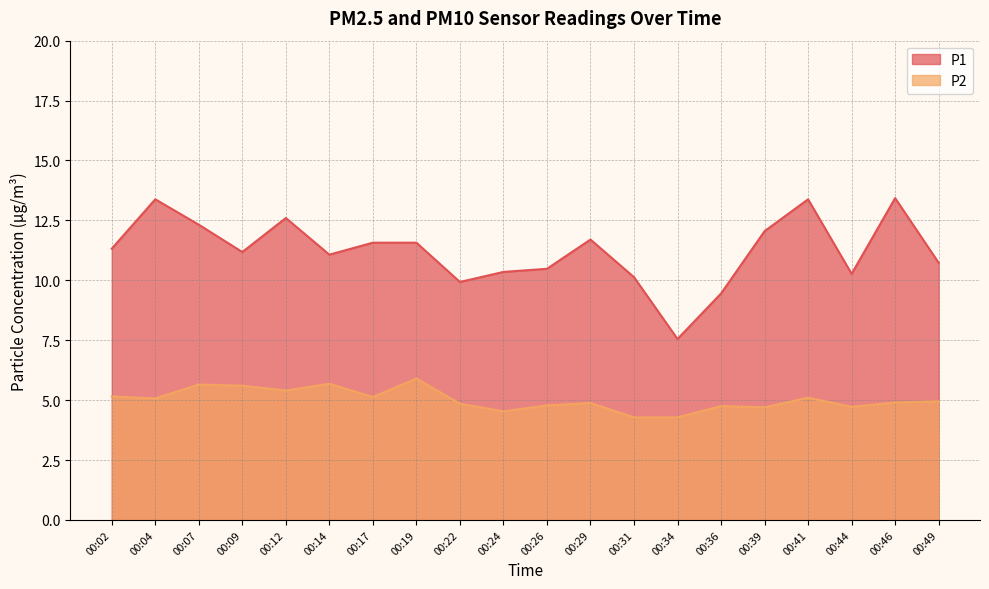

Reading left to right, transcribe all the data shown in this chart.

P1: 11.3	13.4	12.3	11.2	12.6	11.1	11.6	11.6	9.9	10.3	10.5	11.7	10.1	7.5	9.4	12.1	13.4	10.3	13.4	10.7
P2: 5.2	5.1	5.7	5.6	5.4	5.7	5.1	5.9	4.8	4.5	4.8	4.9	4.3	4.3	4.8	4.7	5.1	4.7	4.9	5.0